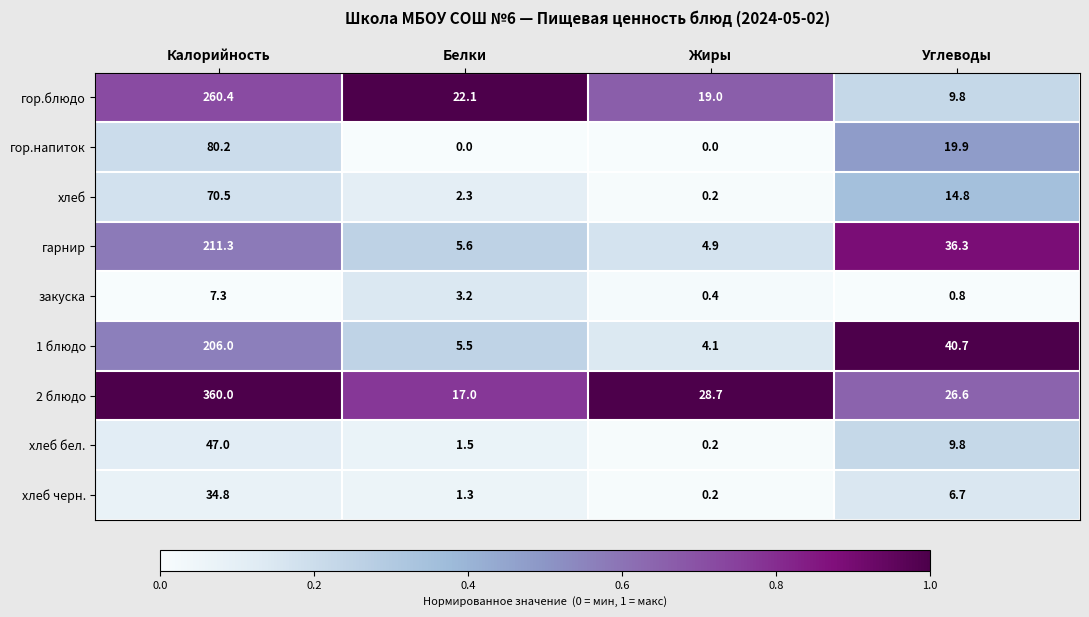

What is the maximum value for хлеб?

70.5